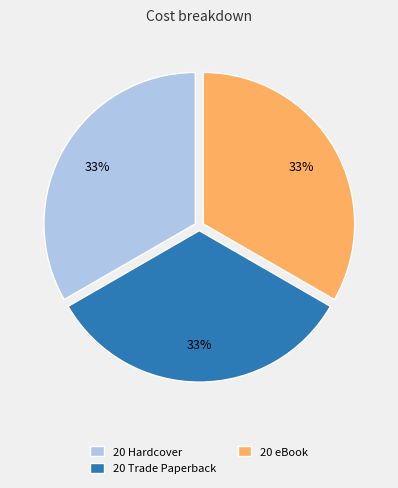

Combined, do 20 Trade Paperback and 20 eBook account for over 50%?

Yes